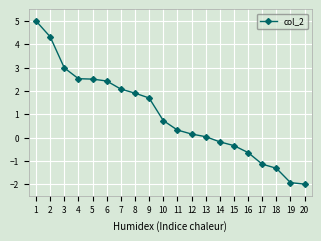

How many data points are above 0?

13